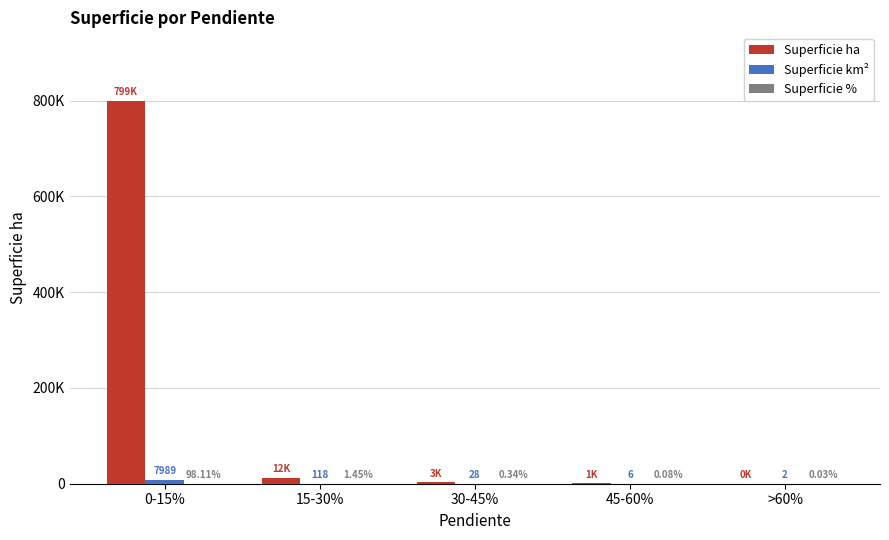

What is the spread (max minus min) of values at 30-45%?

2790.8